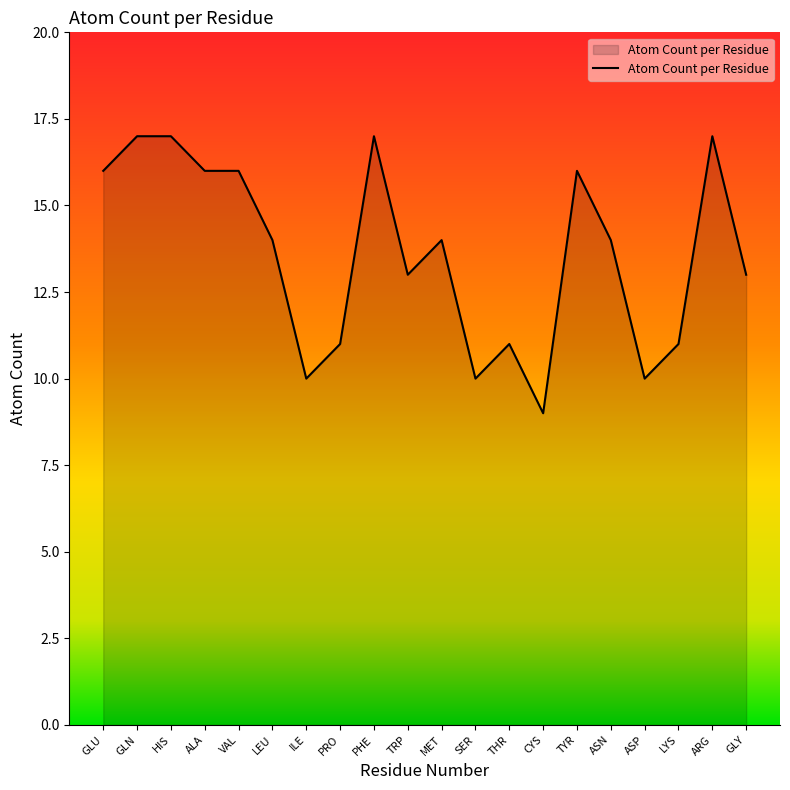

Reading left to right, what are all the values shown in this chart?

16	17	17	16	16	14	10	11	17	13	14	10	11	9	16	14	10	11	17	13